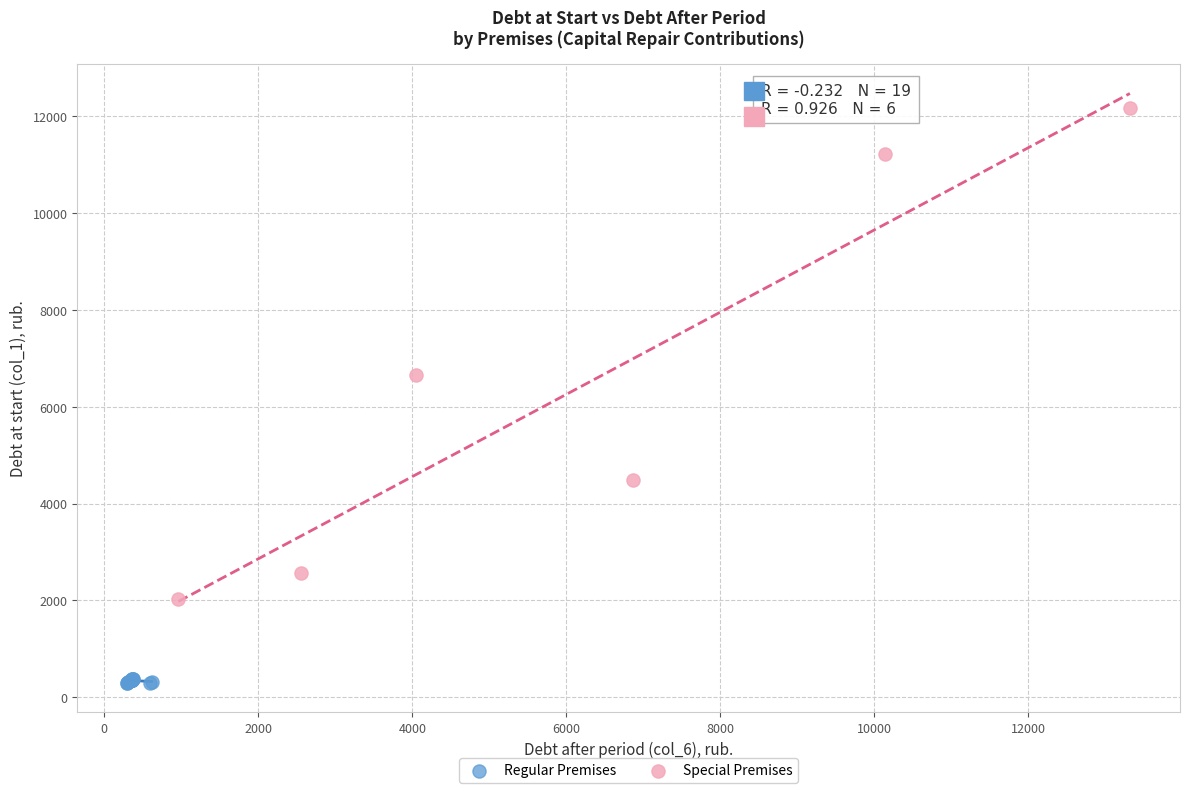

What are all the series names shown in the legend?

Regular Premises, Special Premises